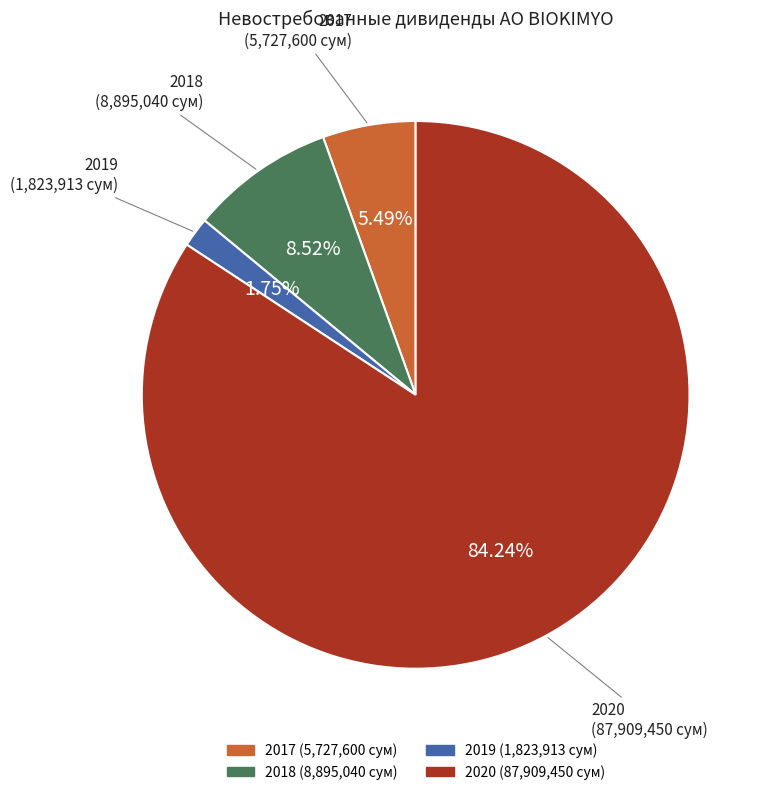

Is the sum of 2019 and 2018 greater than half?

No